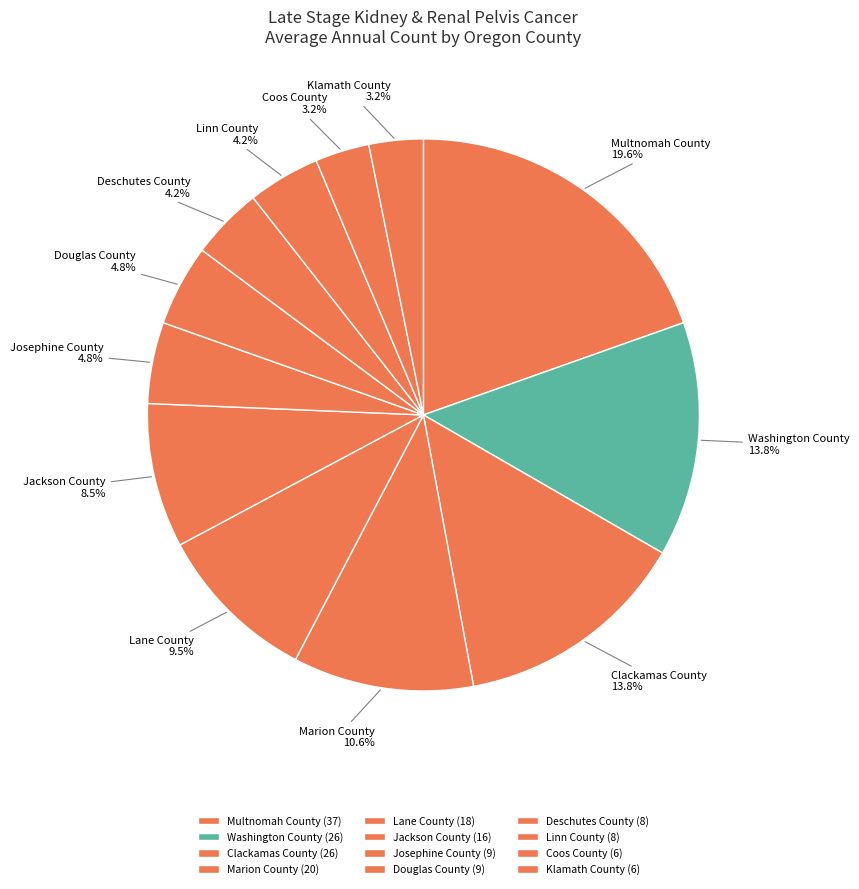

To the nearest percent, what is the difference between the Douglas County and Coos County slice percentages?

2%